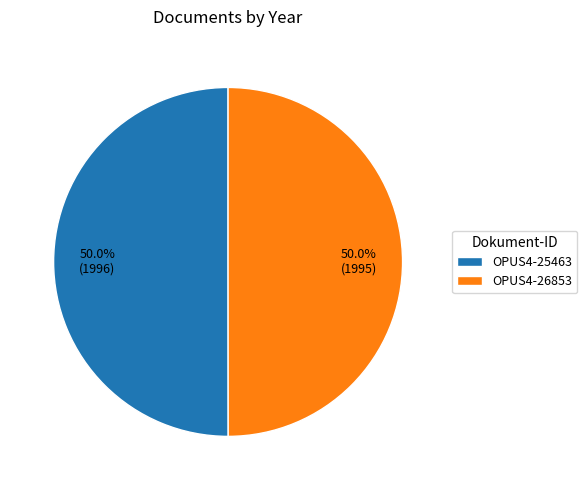

What percentage is the OPUS4-26853 slice, to the nearest percent?

50%